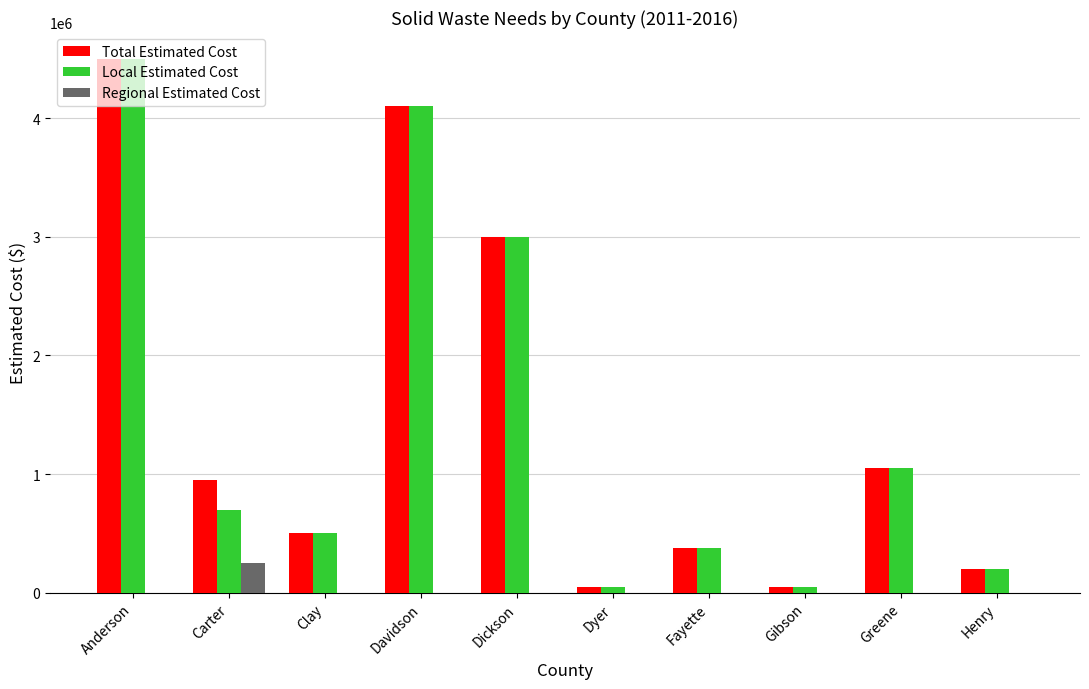

What is the total value across all series at Henry?

400000